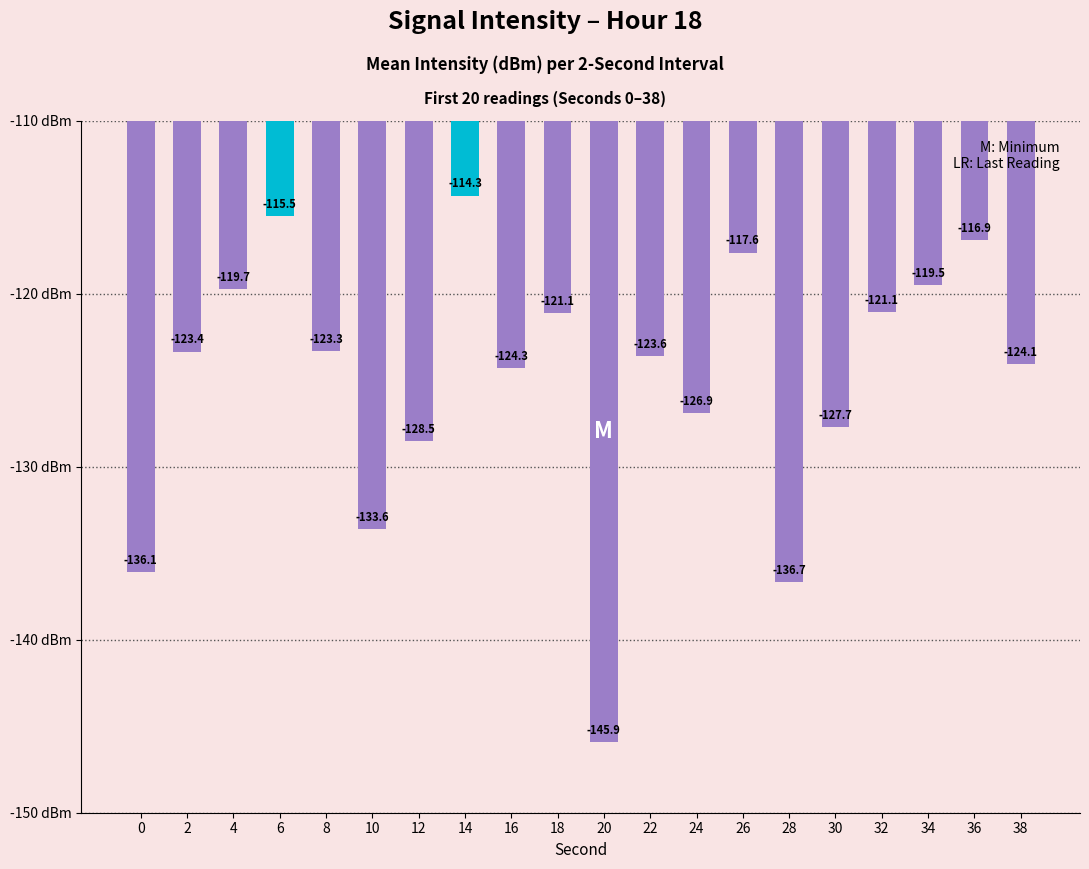

At which category does the chart reach its minimum across all series?

20